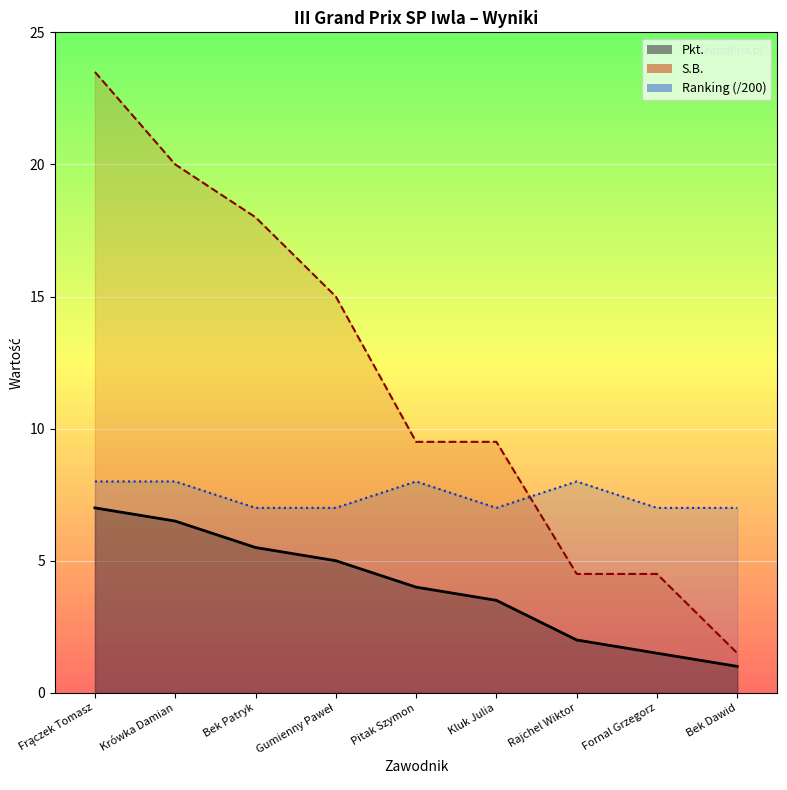

True or false: S.B. has a value of 7.4 at Rajchel Wiktor.

False